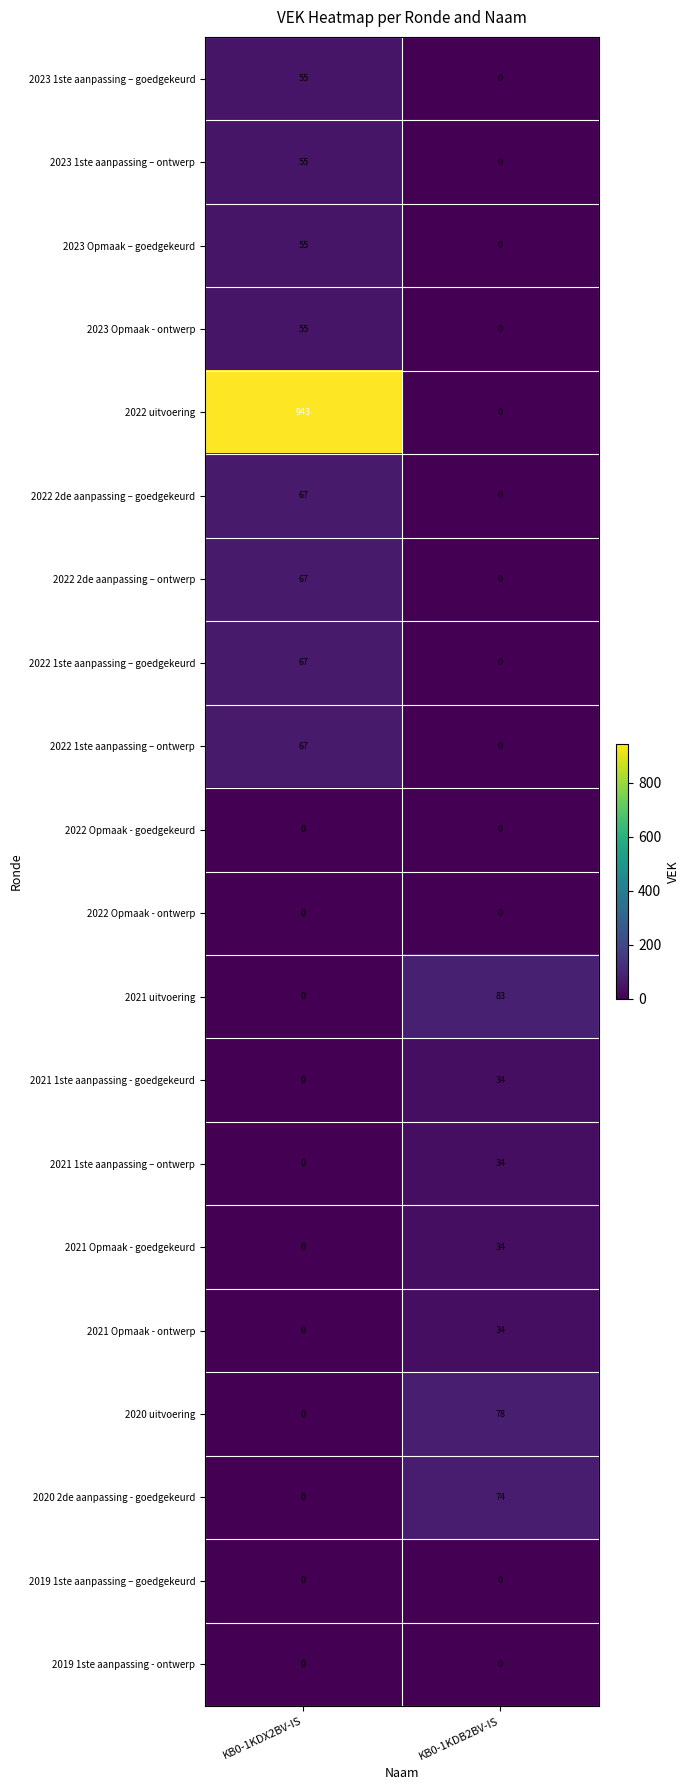

List the labels in order of 2023 Opmaak - ontwerp value, smallest first.

KB0-1KDB2BV-IS, KB0-1KDX2BV-IS